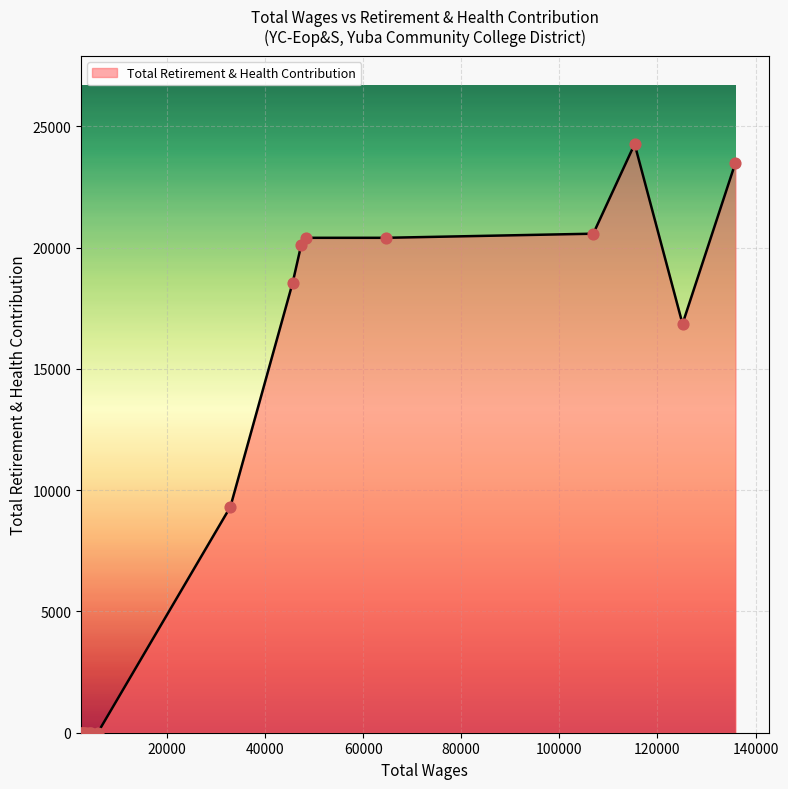

What is the greatest value displayed?

24273